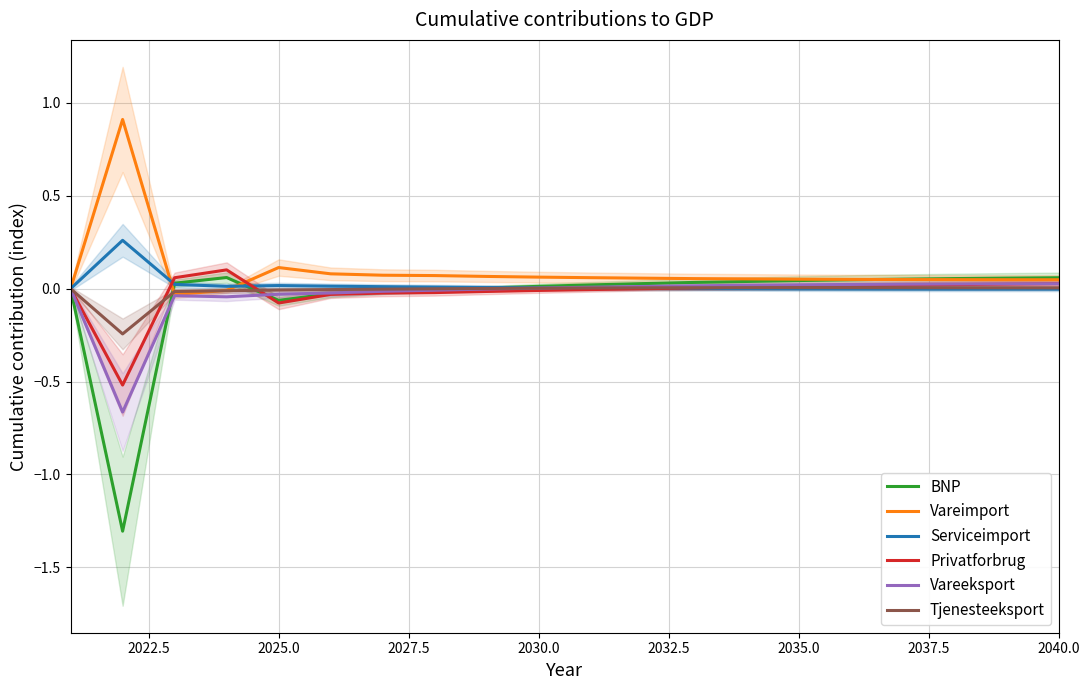

What is the minimum value for BNP?

-1.3